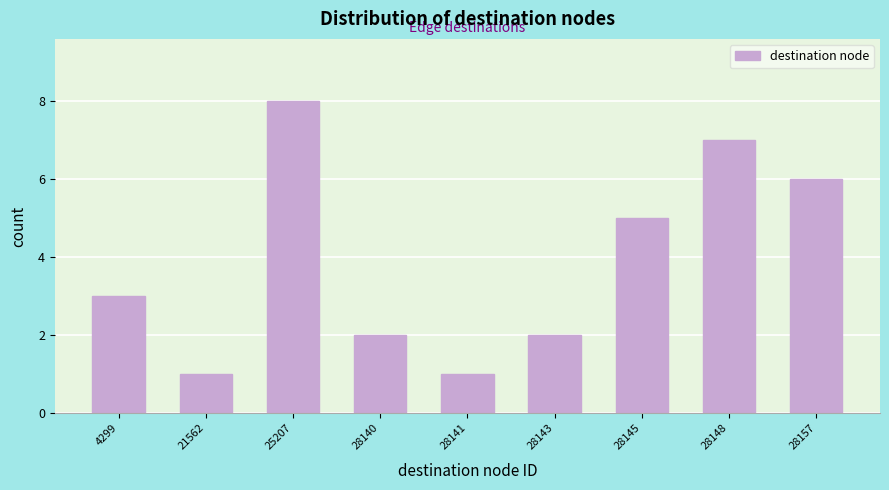

Reading left to right, extract all data points from this chart.

4299=3	21562=1	25207=8	28140=2	28141=1	28143=2	28145=5	28148=7	28157=6